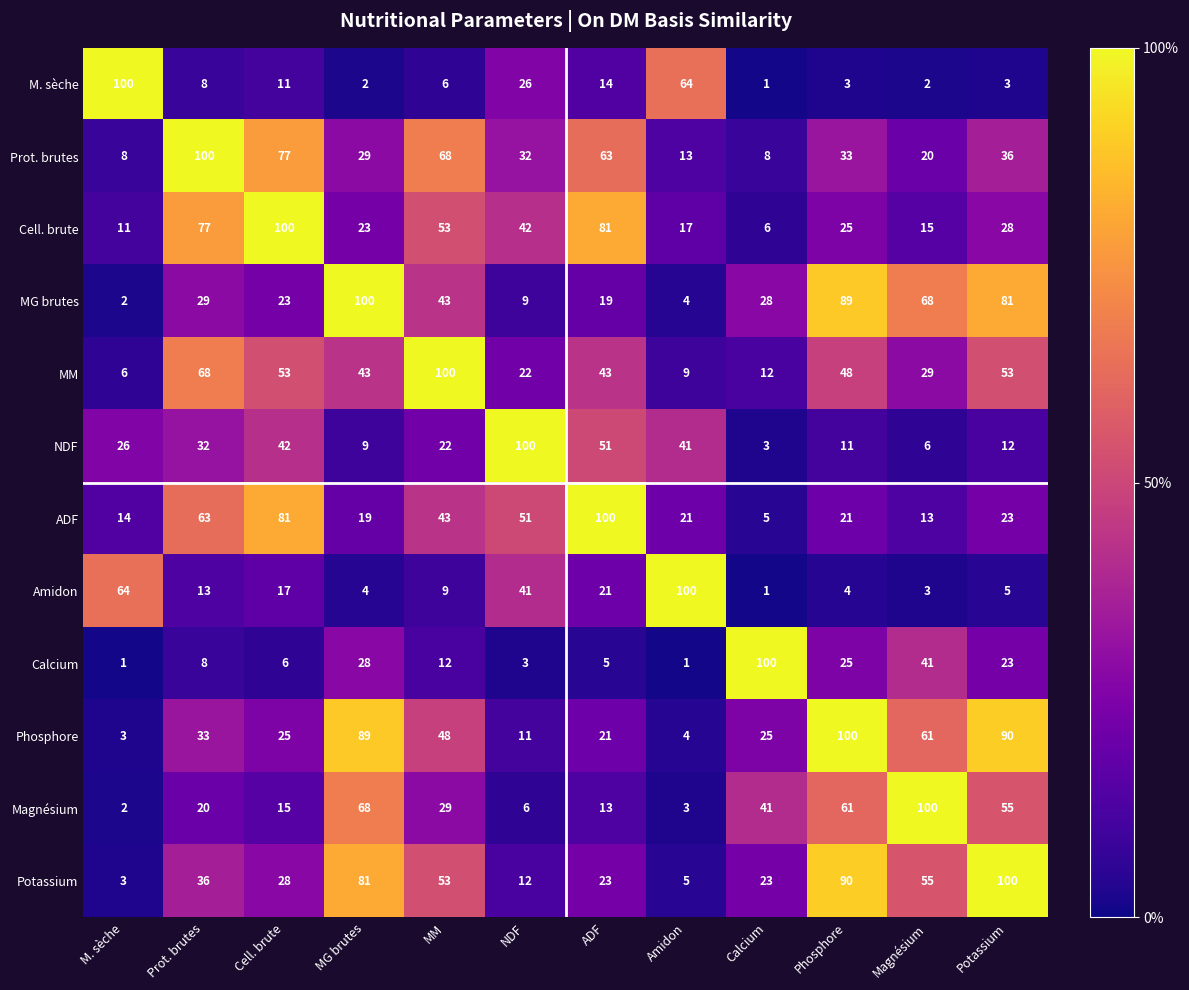

What is the minimum value for NDF?

3